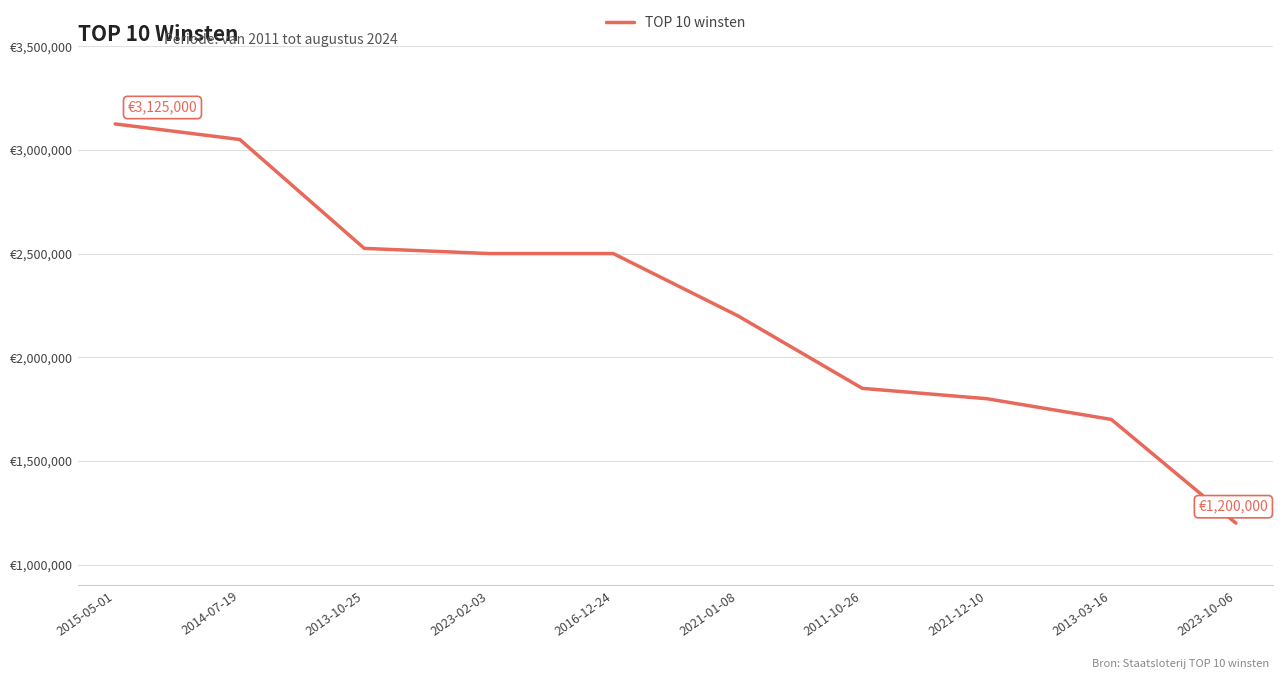

Does the chart display data point markers on the line(s)?

No